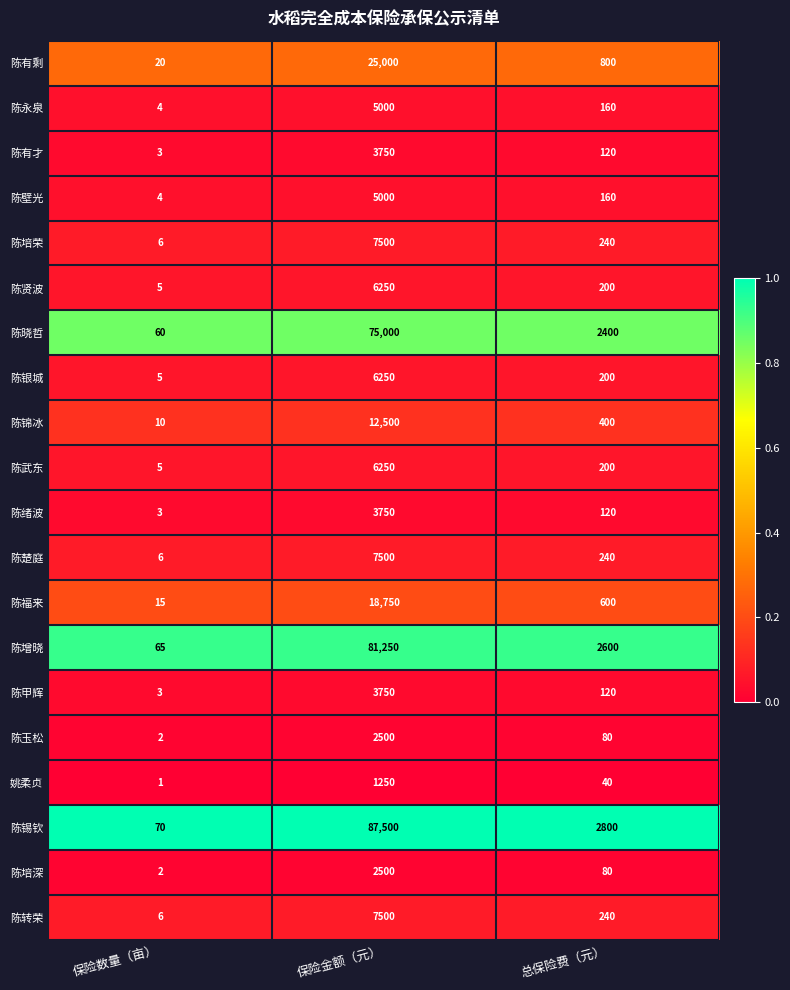

Which series has the largest total across all categories?

陈锡钦